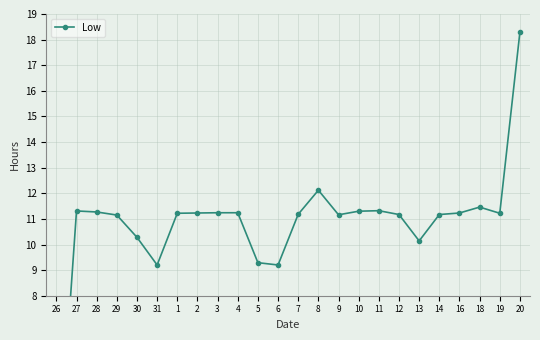

How many data points are less than 11?

6